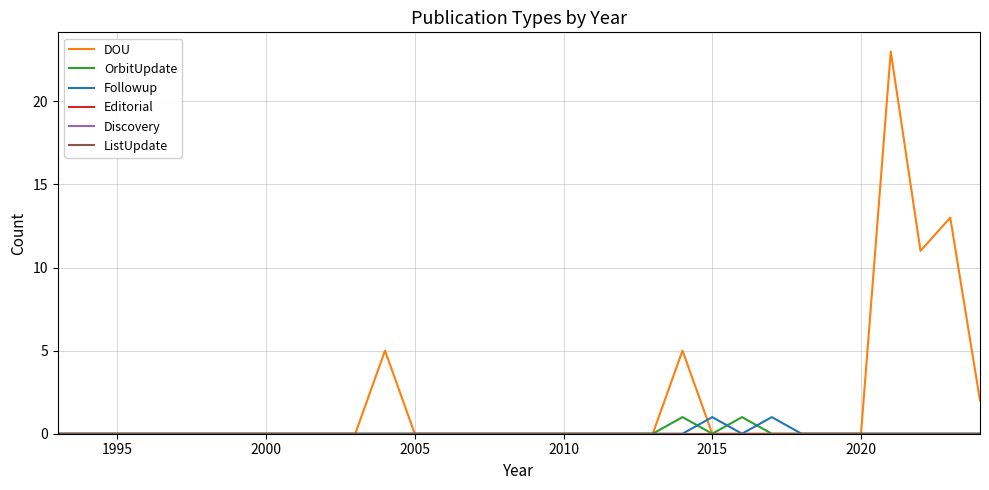

Does the chart display data point markers on the line(s)?

No